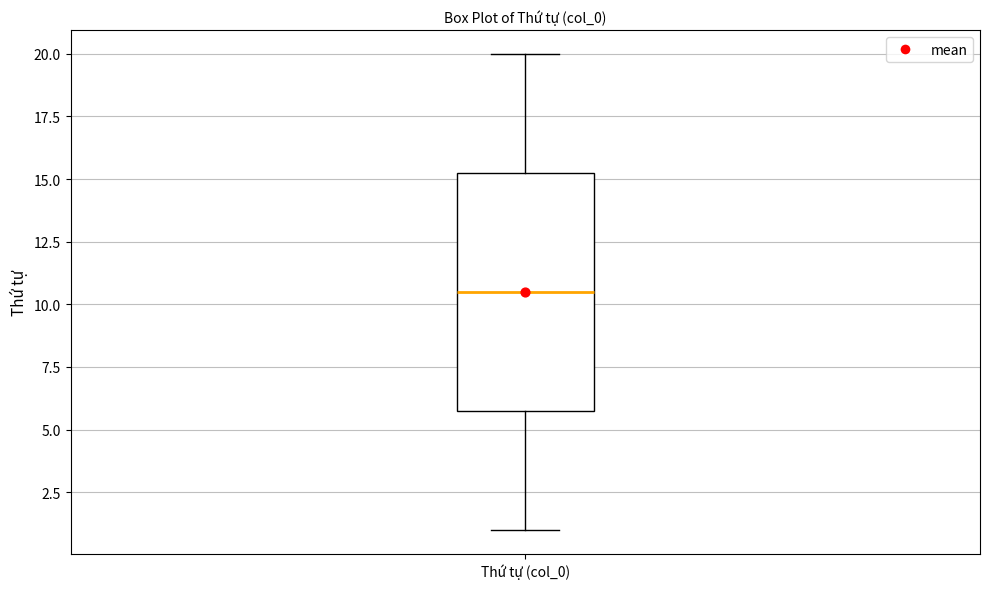

Read this box plot against the y-axis: the position of the median line, the range covered by the box, and the ends of both whiskers. The values are not printed on the chart, so give them approximately, as read against the axis.

median 10.5, box 6.0 to 15.5, whiskers 1.0 to 20.0